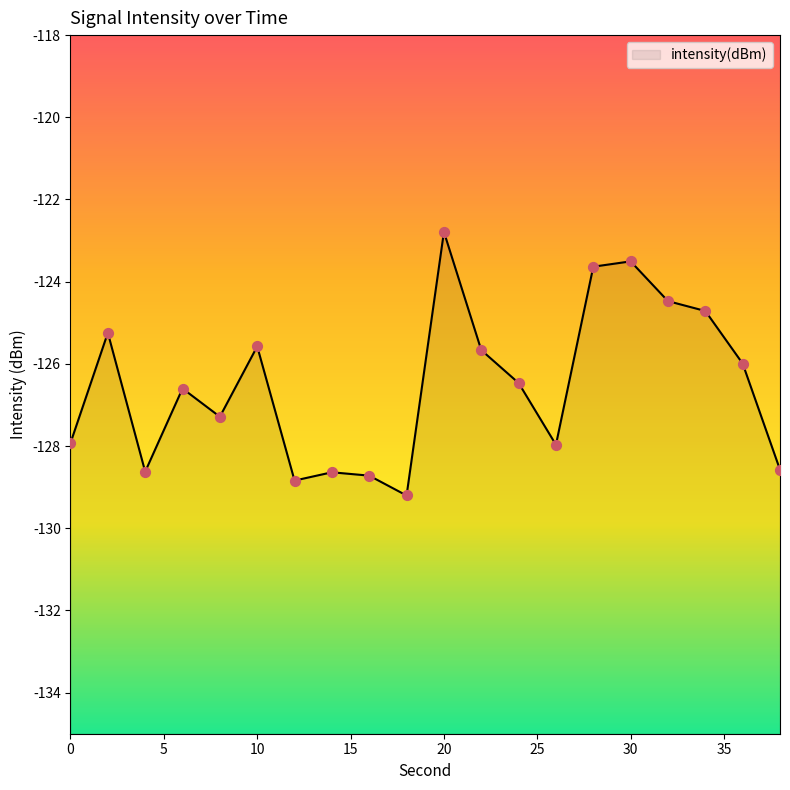

What is the change in value from 0 to 12?

-0.9